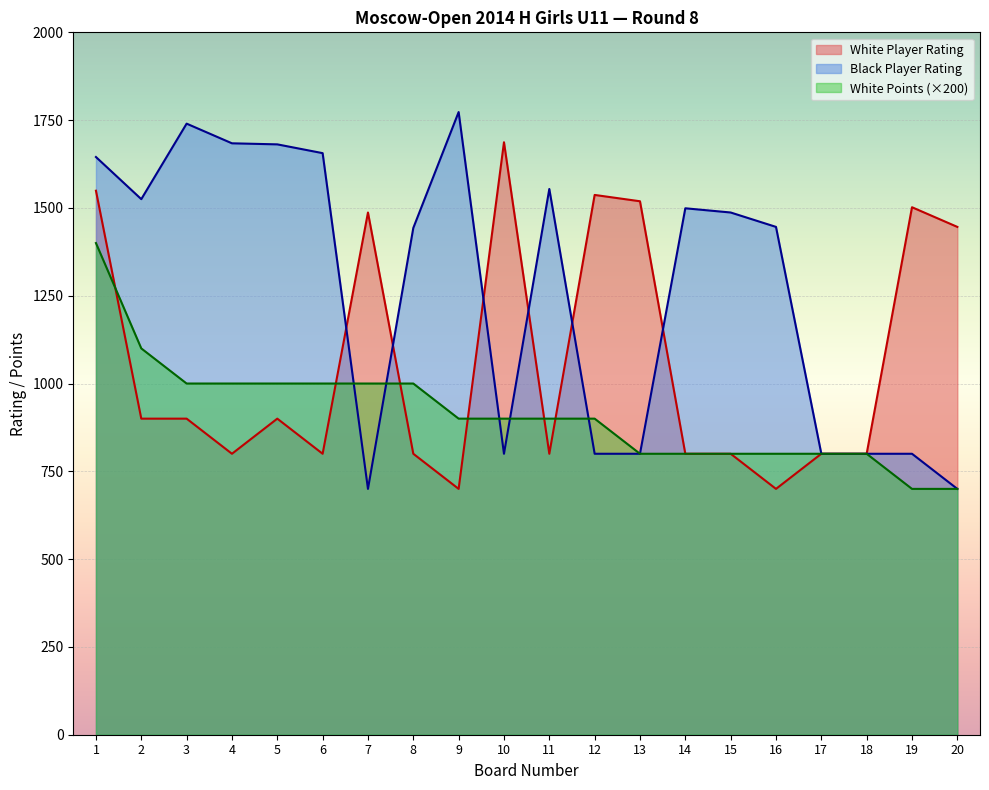

How many lines are shown in the chart?

3